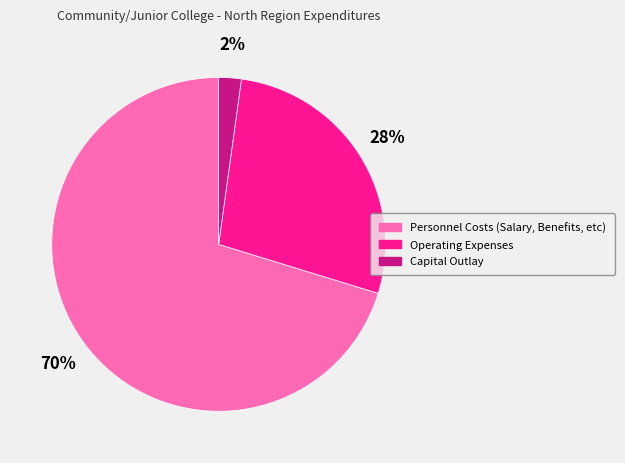

What percentage is the Capital Outlay slice, to the nearest percent?

2%